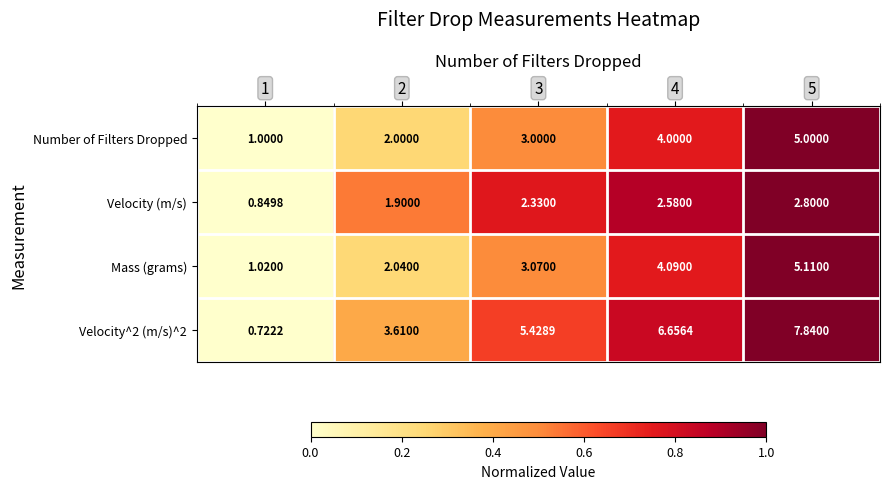

At which category does the chart reach its minimum across all series?

1